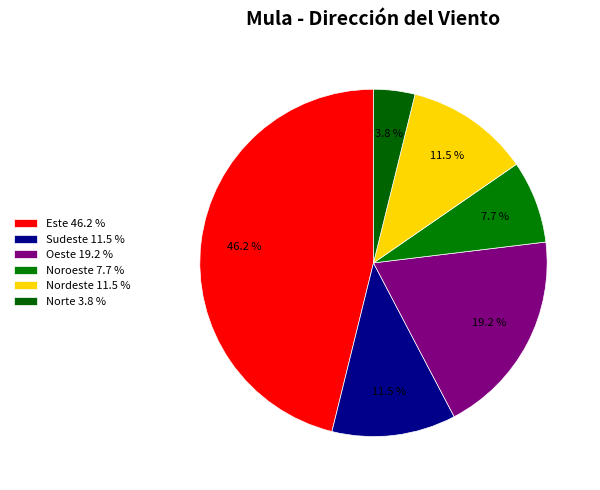

How many segments does this pie chart have?

6